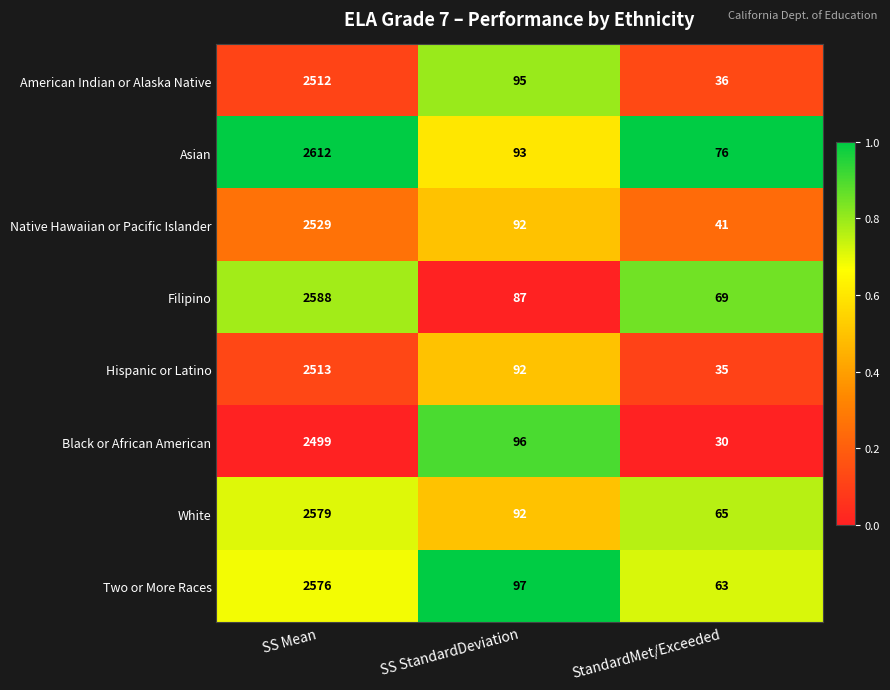

Is it true that Two or More Races equals 63 at StandardMet/Exceeded?

True